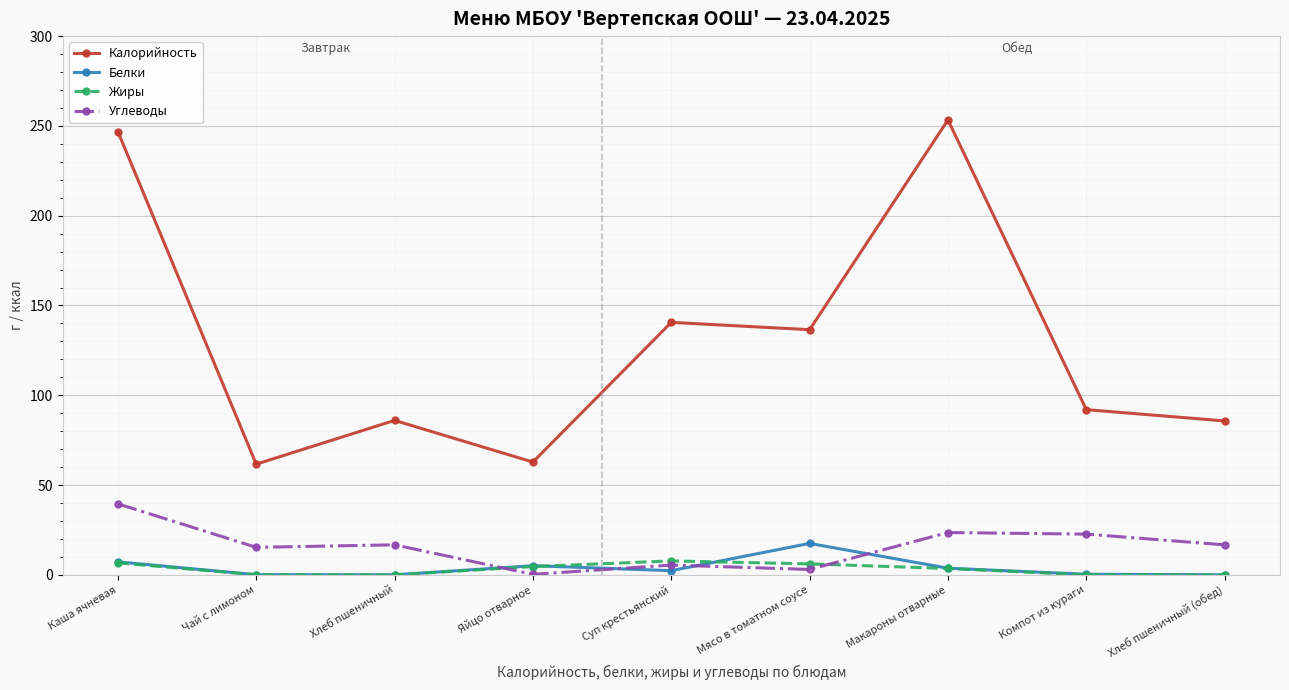

What is the label of the 7th point from the left?

Макароны отварные